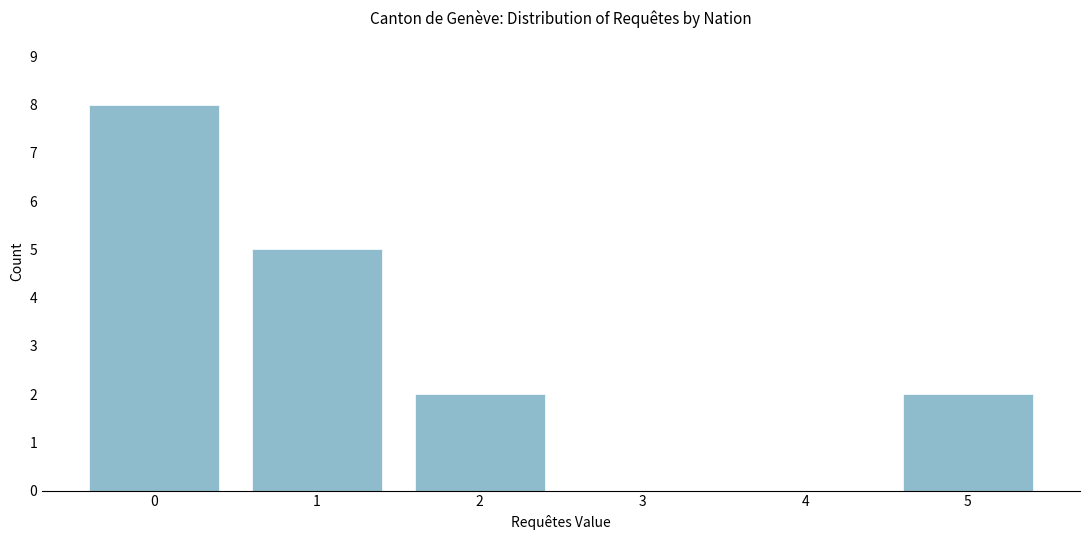

The value at 3 is -5. True or false?

False